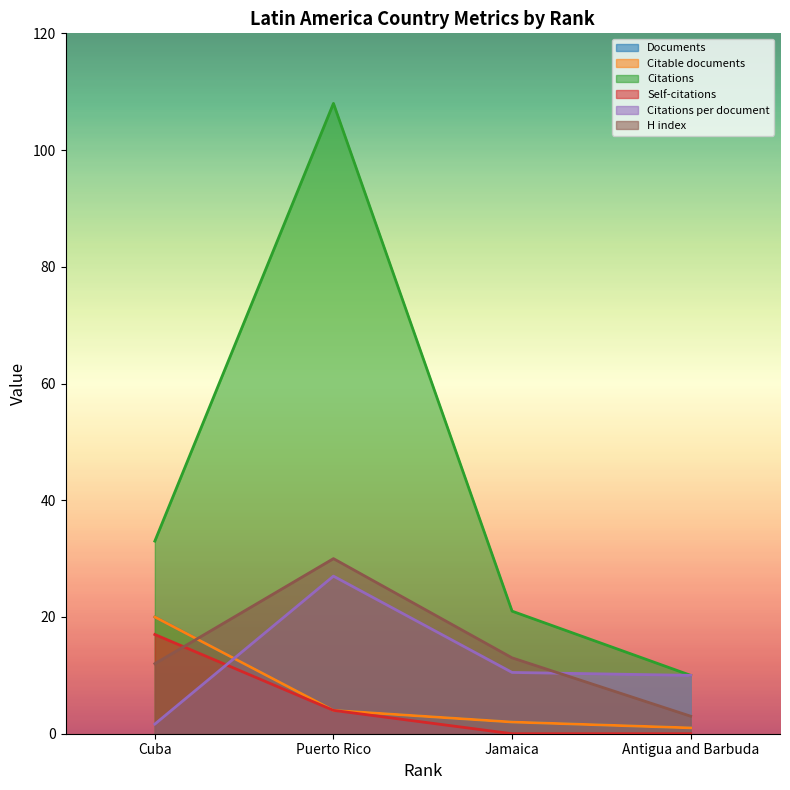

How many values in the Citations series exceed 33?

1